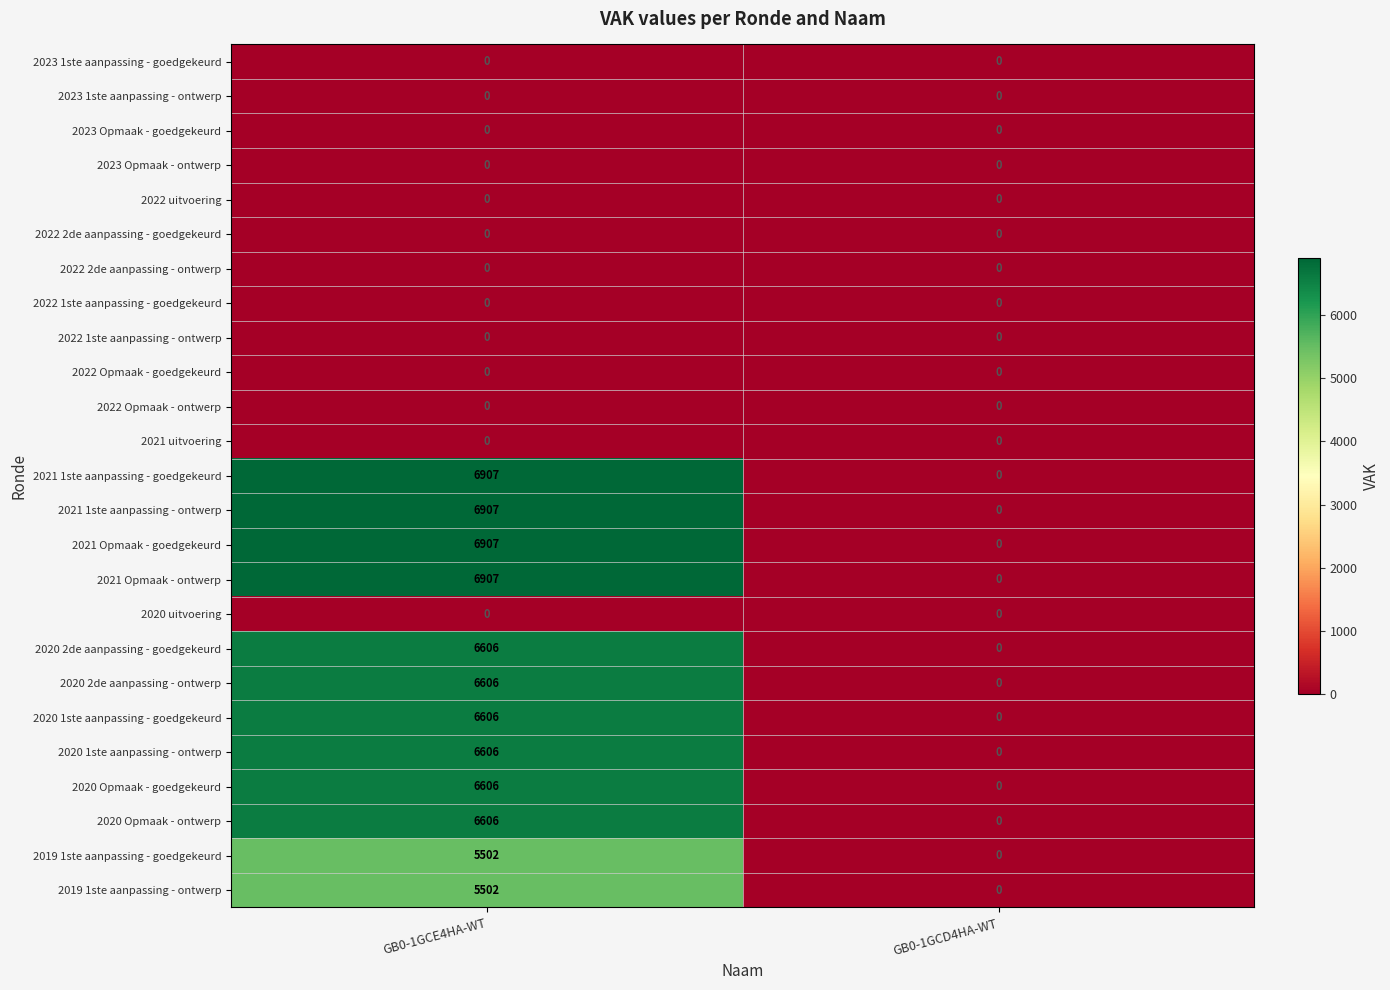

Where is 2021 1ste aanpassing - ontwerp nearest to the value 3453?

GB0-1GCD4HA-WT